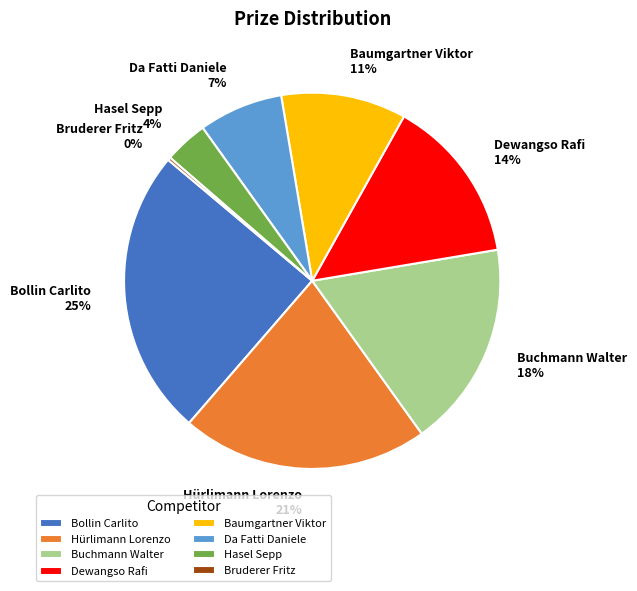

What is the ratio of the value at Hürlimann Lorenzo to the value at Buchmann Walter?

1.2